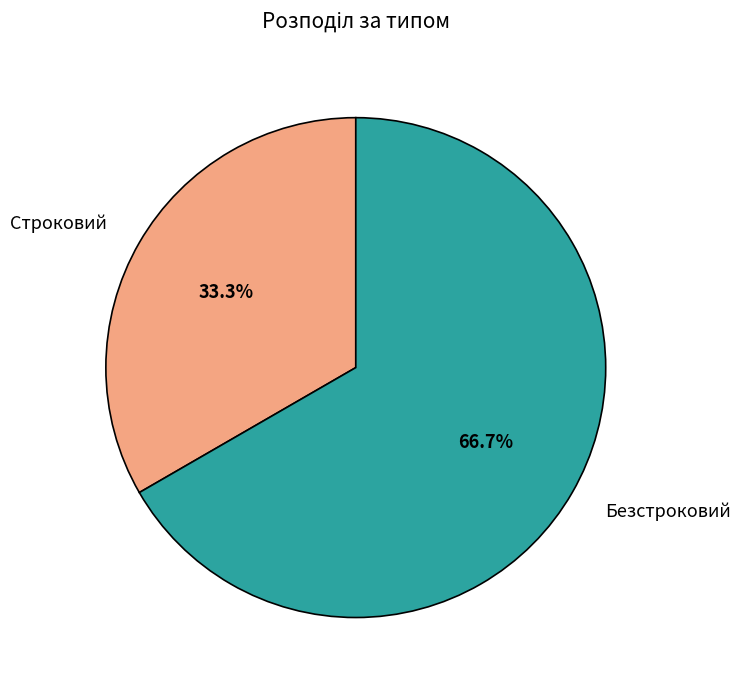

What percentage do Строковий and Безстроковий together represent?

100.0%